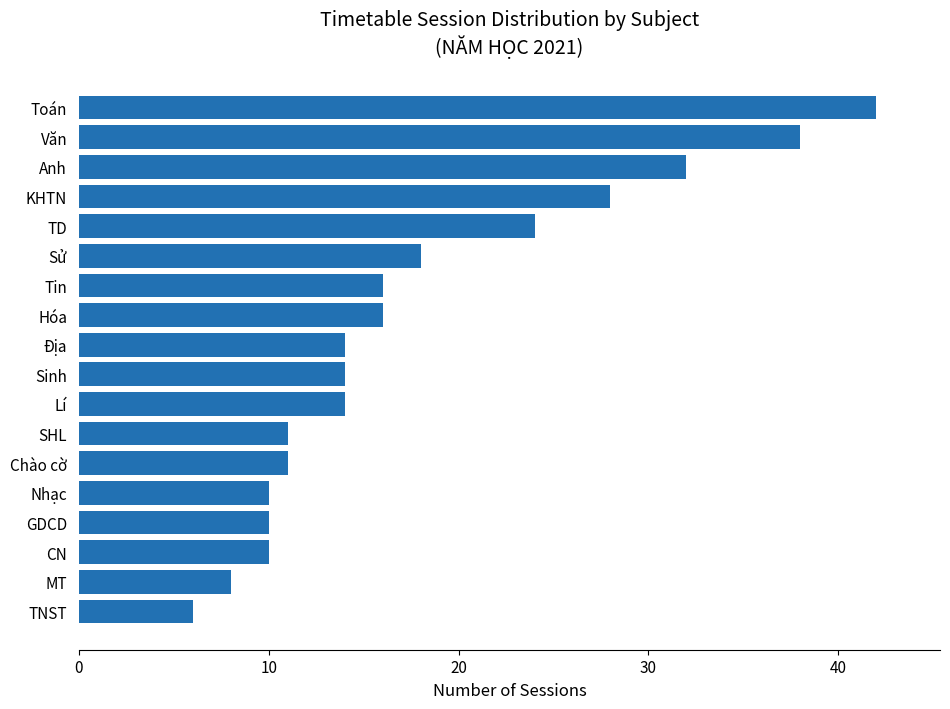

True or false: the data shows 18 at Sử.

True